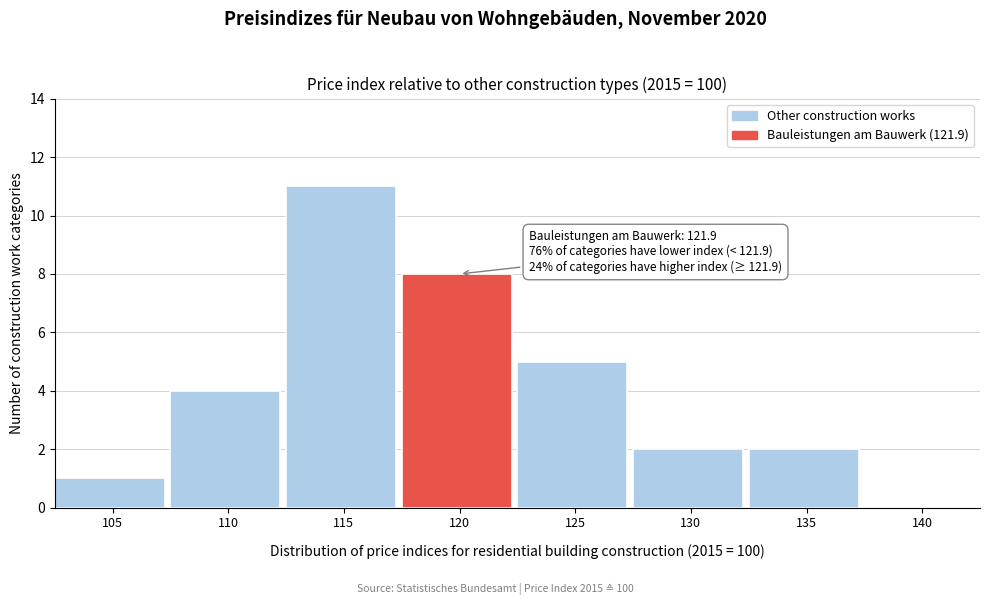

Reading right to left, what are all the values shown in this chart?

140=0	135=2	130=2	125=5	120=8	115=11	110=4	105=1